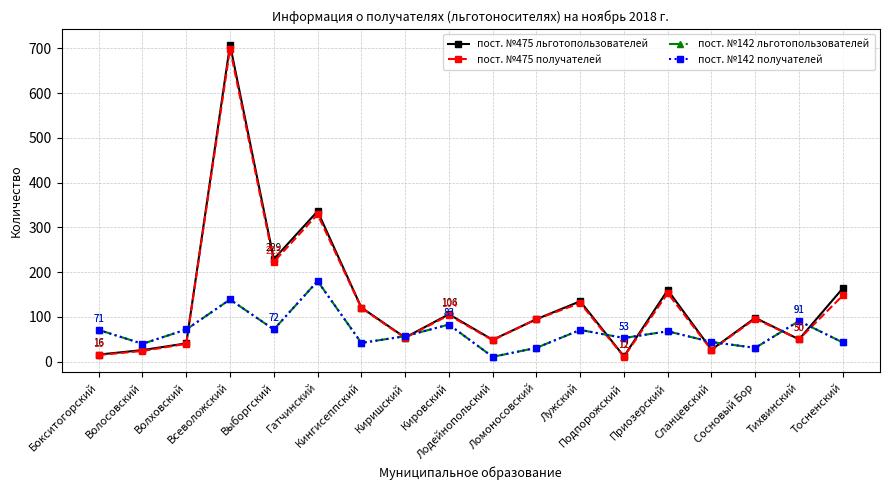

True or false: пост. №142 льготопользователей has more than 1 interior local peaks.

True